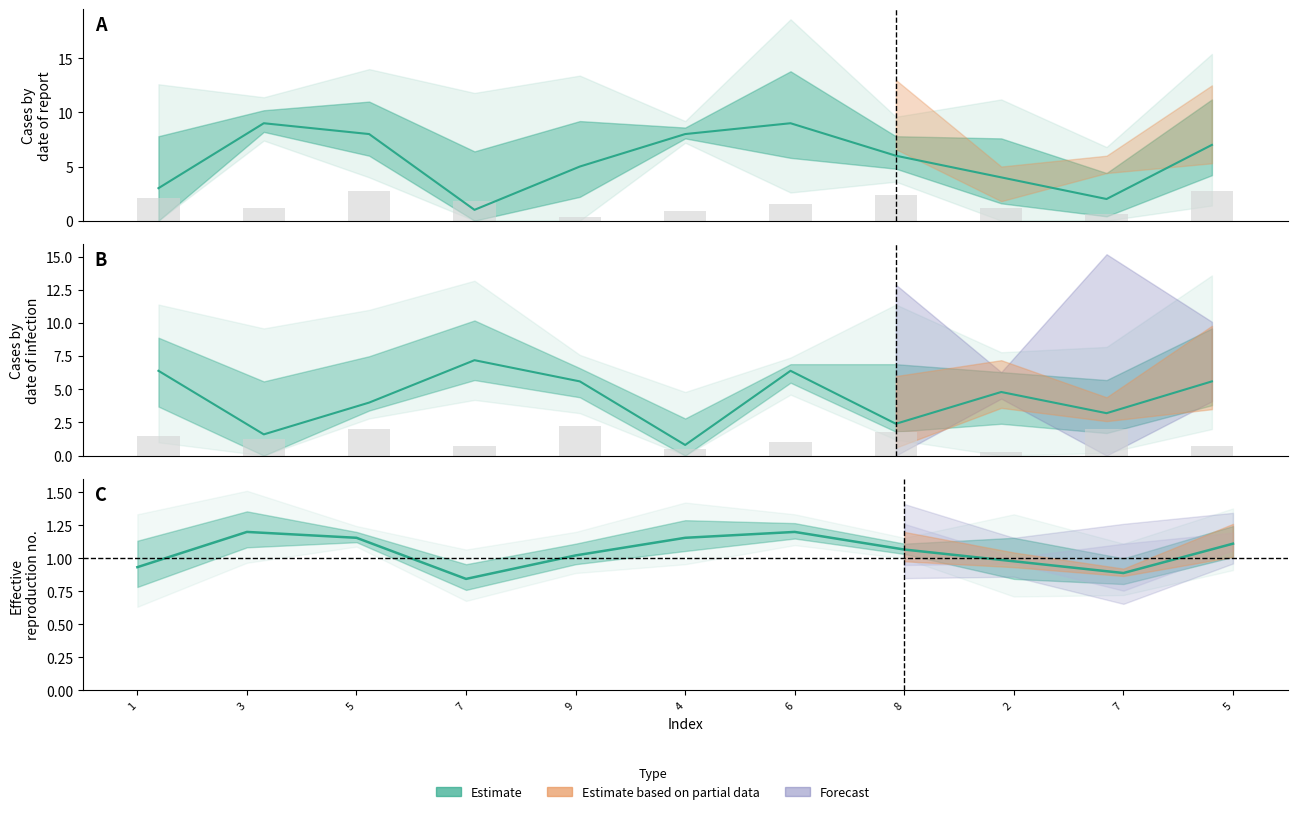

The col_2 series shows 0.9 at 3. True or false?

False